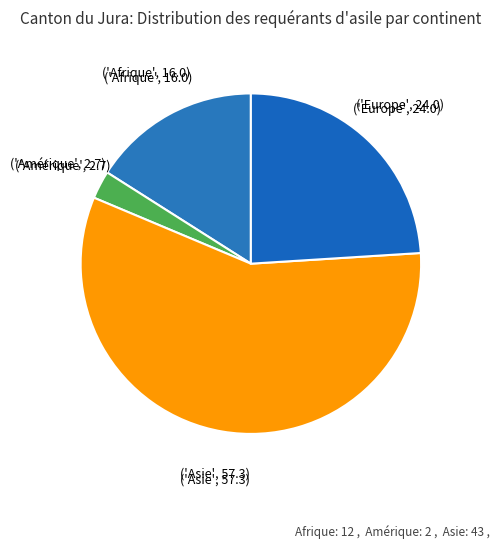

What is the smallest slice in the pie chart?

Amérique